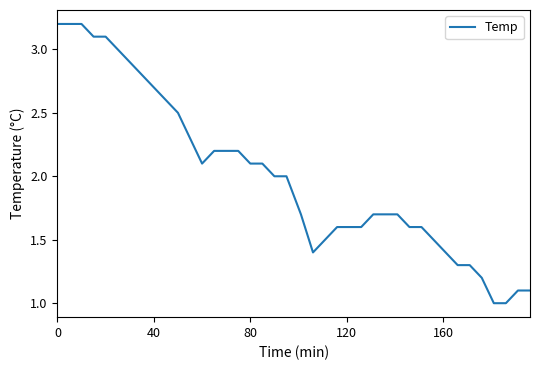

What is the maximum value shown in the chart?

3.2